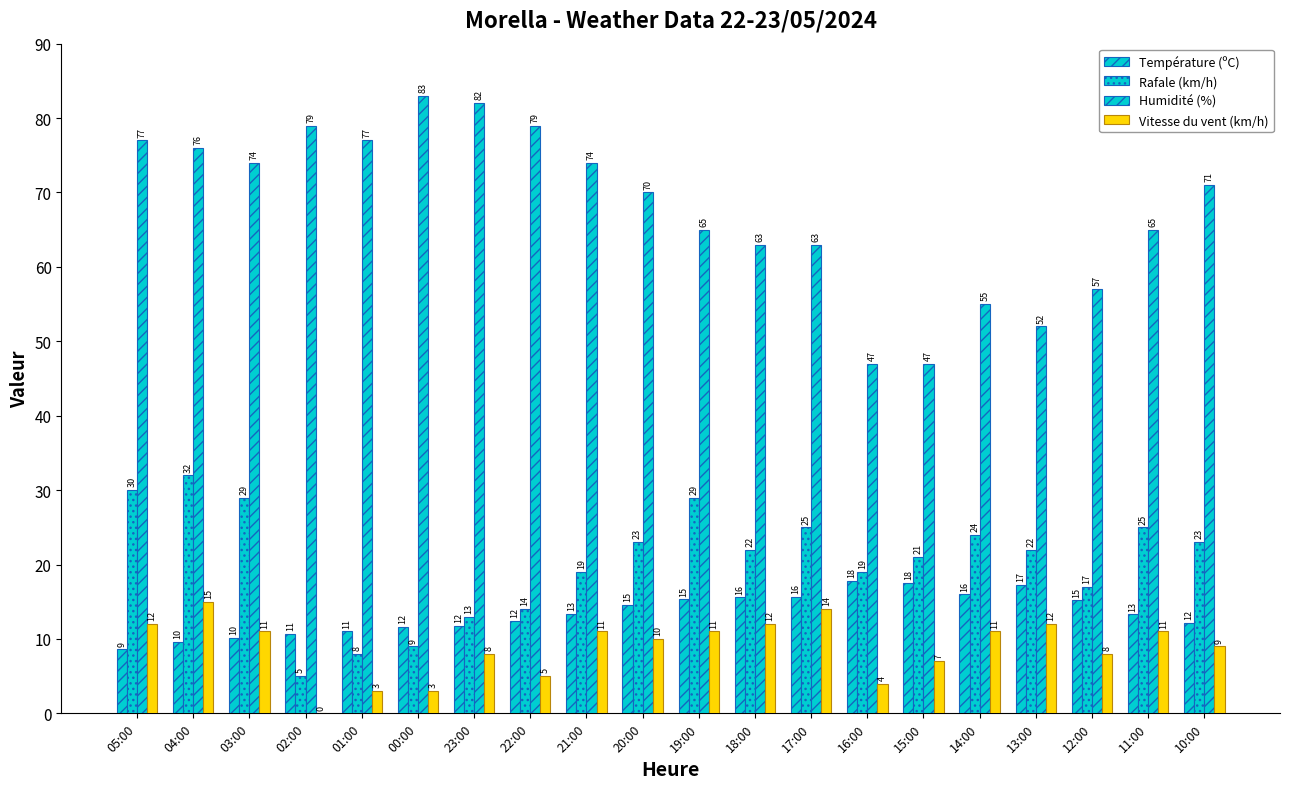

The value of Température (ºC) at 21:00 is 23.1. True or false?

False